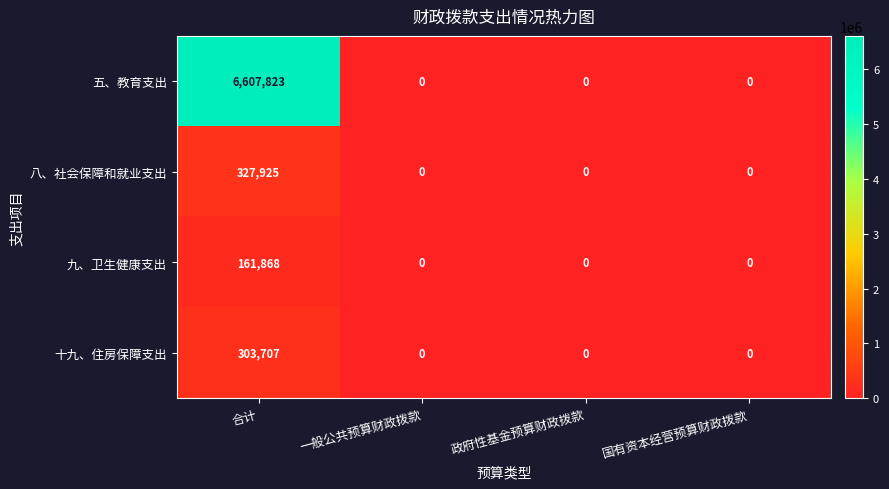

What is the difference between the maximum and minimum values in the 八、社会保障和就业支出 series?

327925